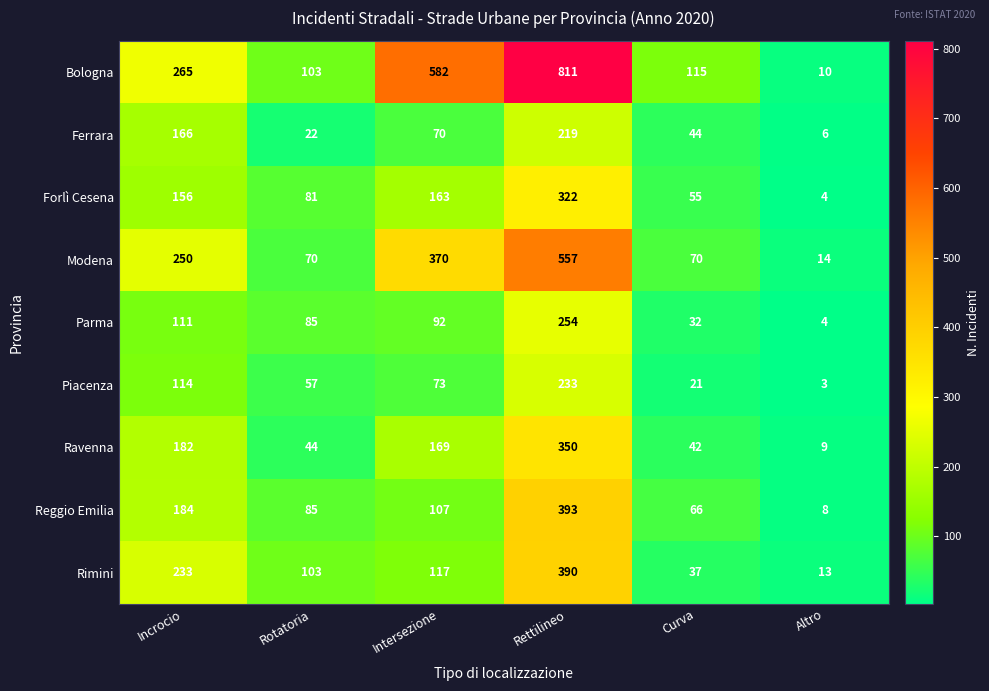

Count the number of data series in this chart.

9